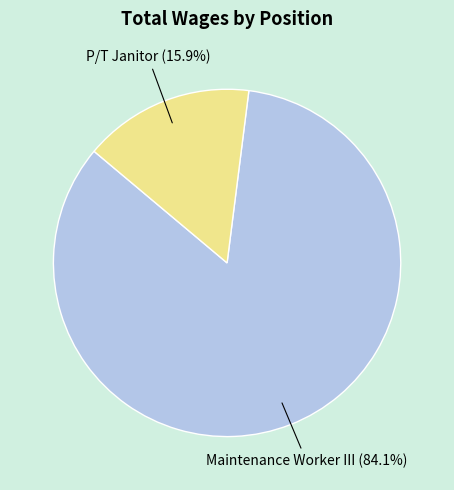

Which slice is the largest?

Maintenance Worker III